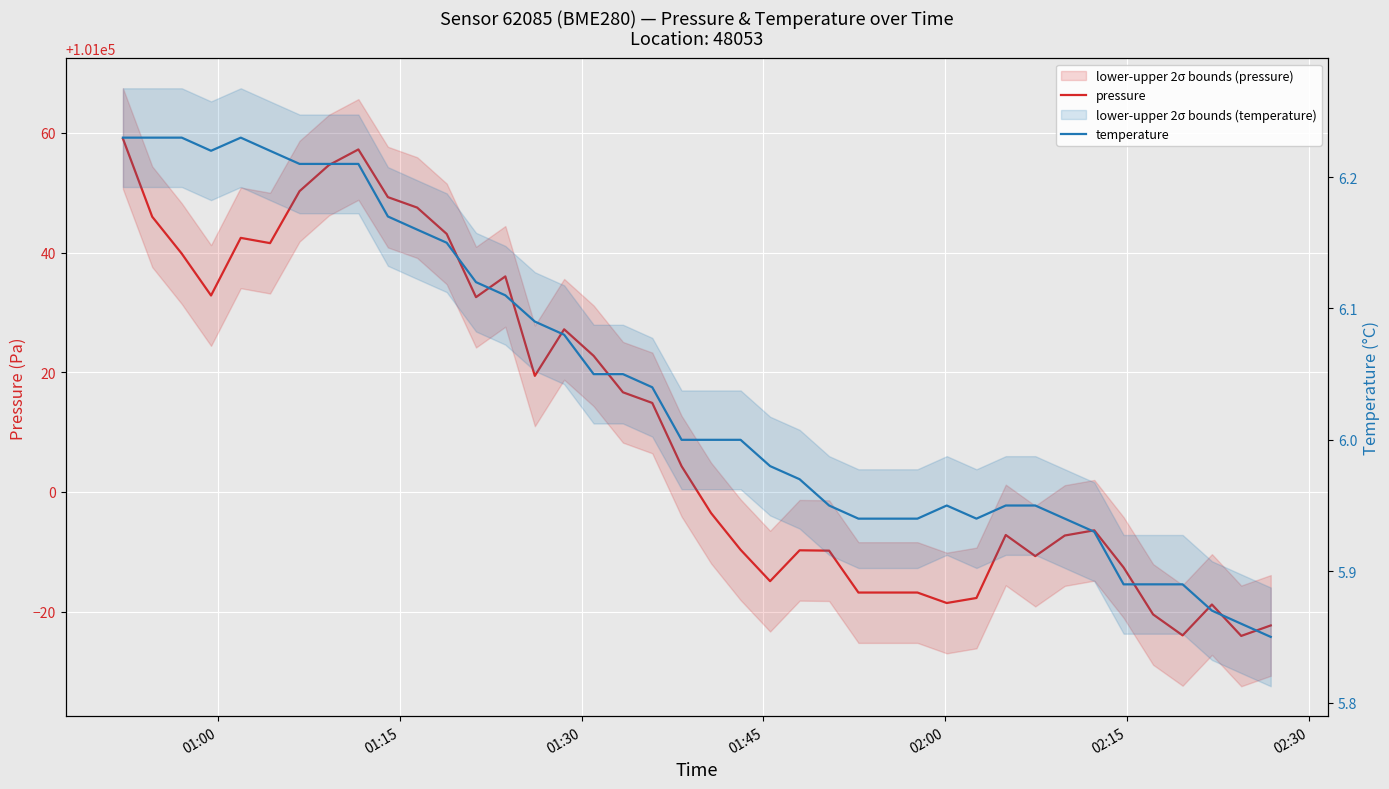

What is the maximum value shown in the chart?

101059.1